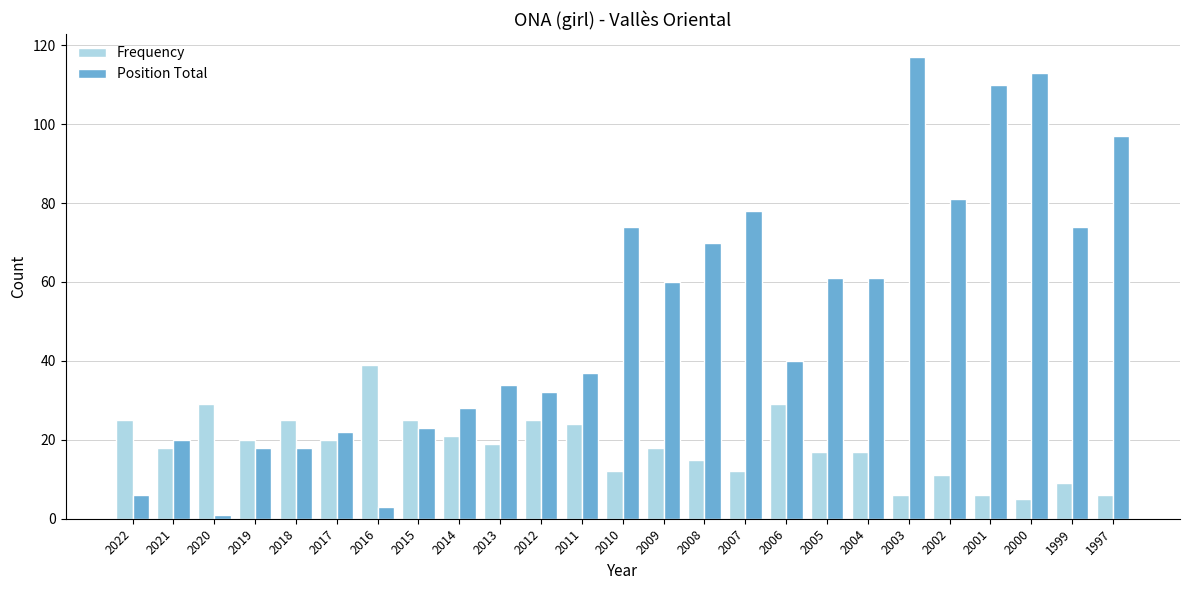

Rank the series by their maximum value, from lowest to highest.

Frequency, Position Total